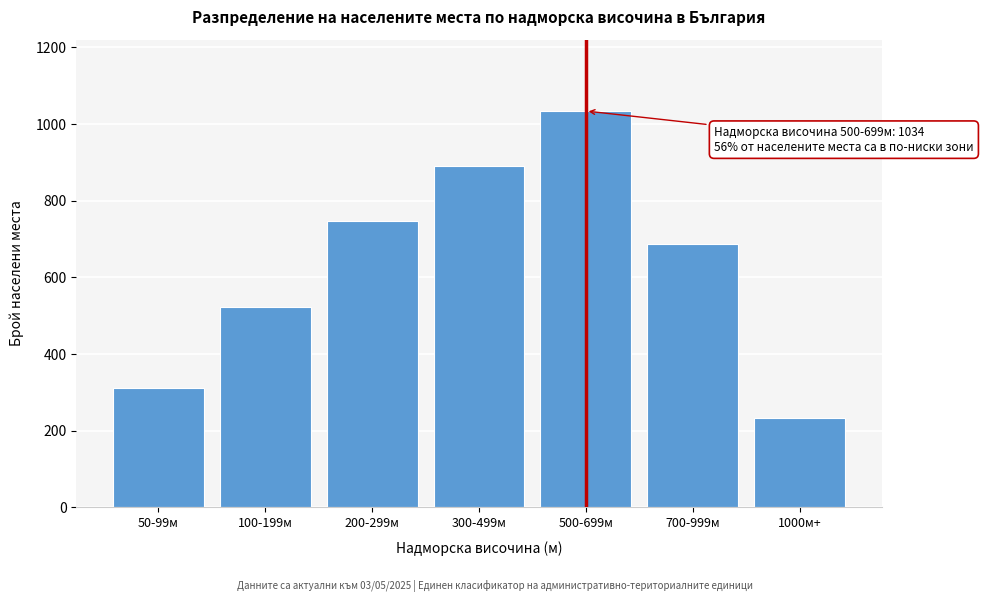

Reading left to right, what are all the values shown in this chart?

312	523	748	891	1034	687	234